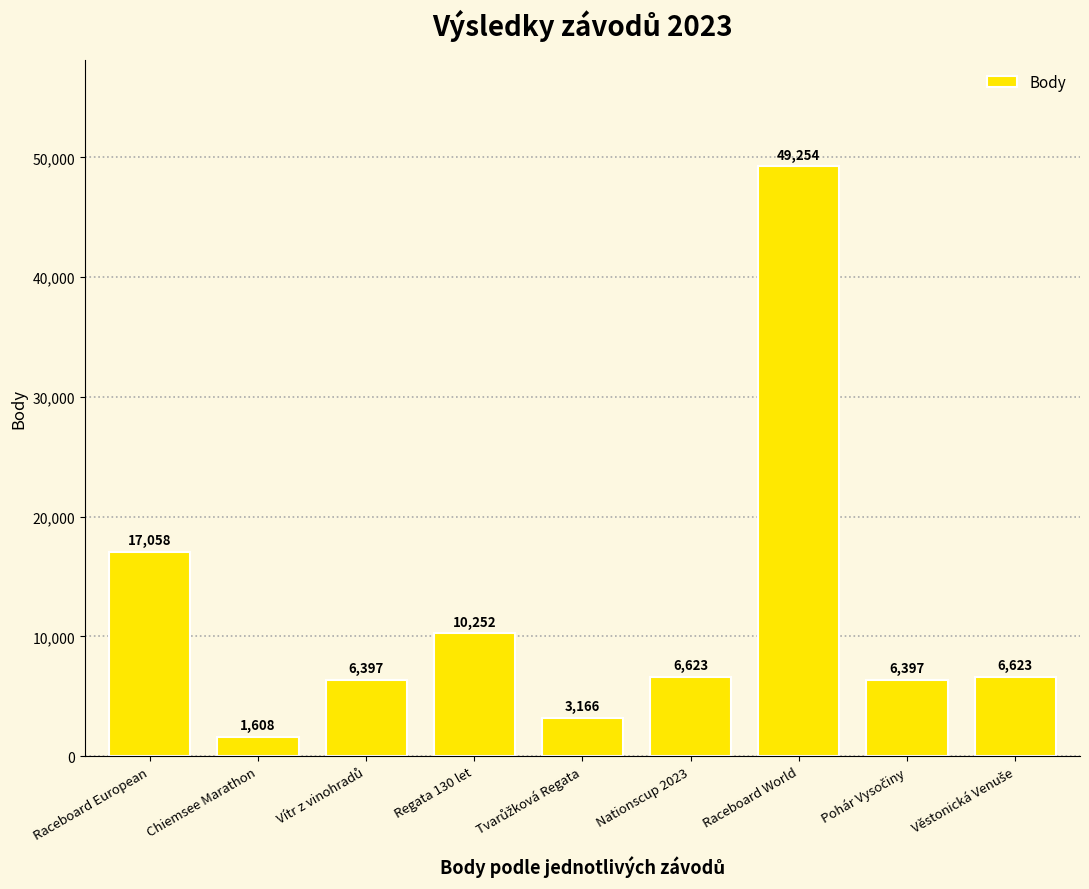

What is the difference between the maximum and minimum values?

47646